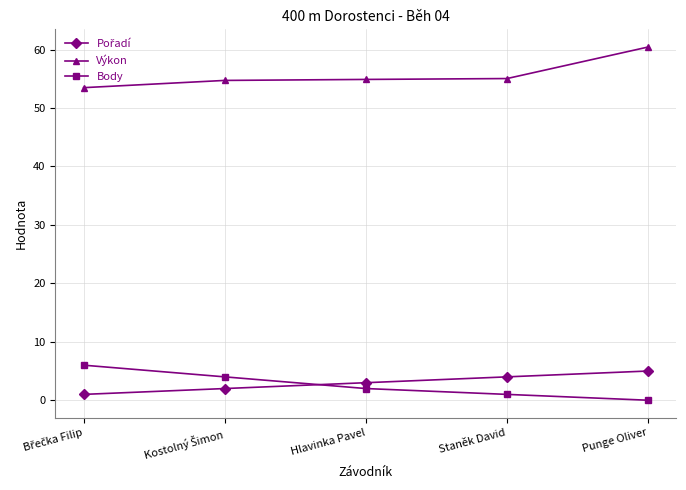

How many data points in Výkon are above 54?

4